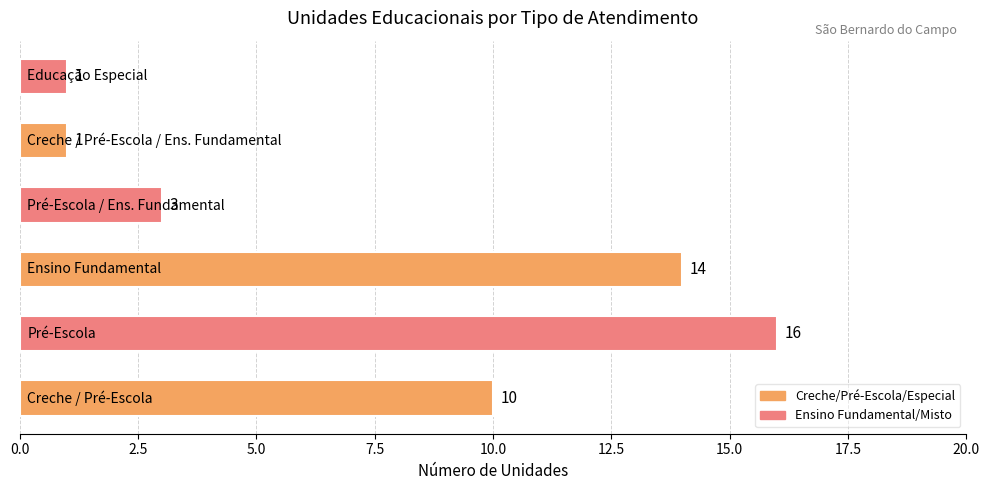

What is the difference between the maximum and minimum values?

15